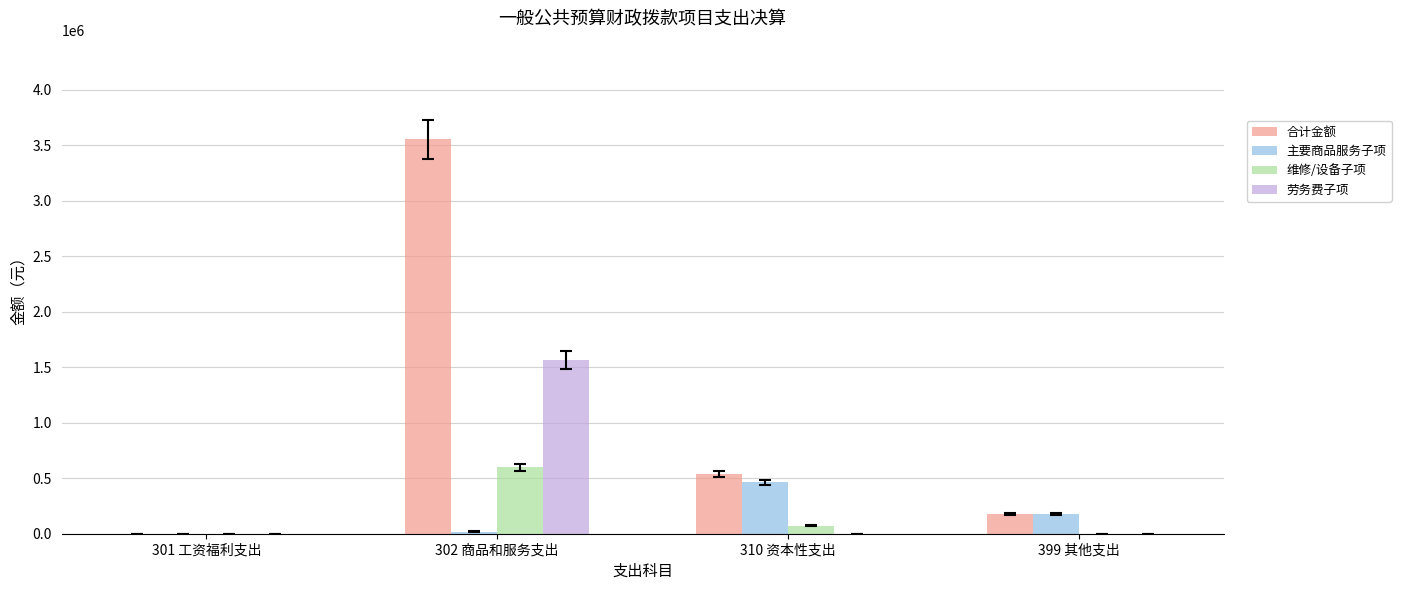

Which category has the highest value in the 维修/设备子项 series?

302 商品和服务支出